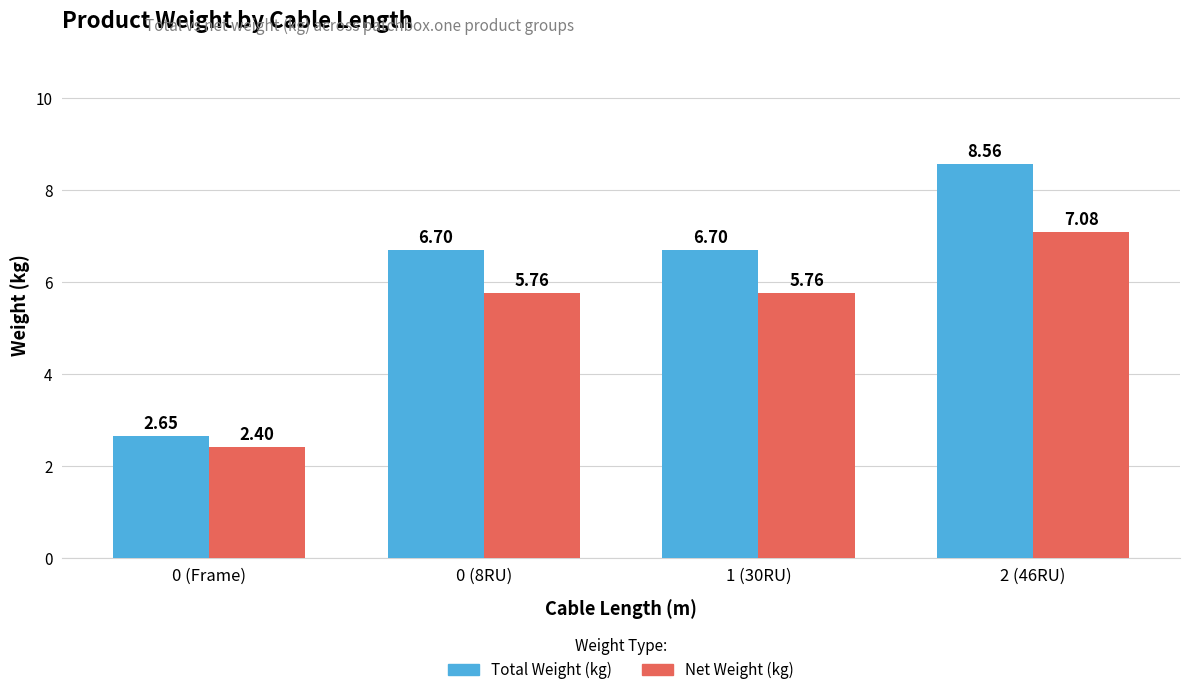

The value of Total Weight (kg) at 2 (46RU) is 8.6. True or false?

True